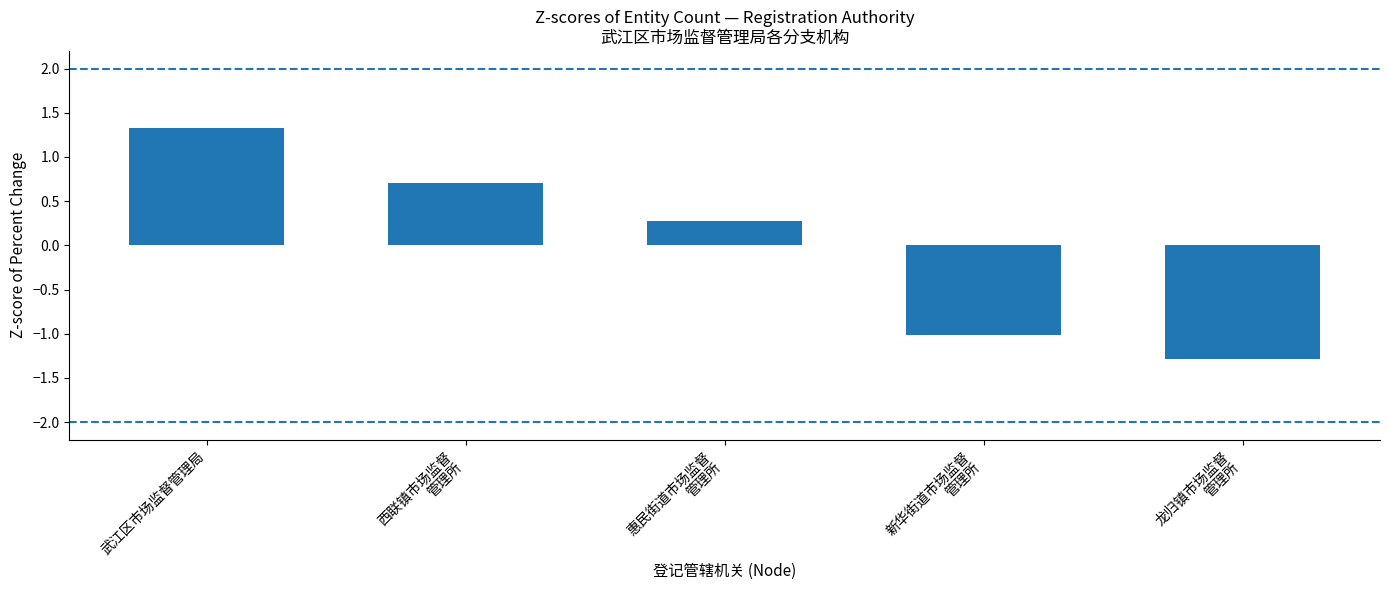

Reading right to left, extract all data points from this chart.

龙归镇市场监督
管理所=-1.3	新华街道市场监督
管理所=-1.0	惠民街道市场监督
管理所=0.3	西联镇市场监督
管理所=0.7	武江区市场监督管理局=1.3